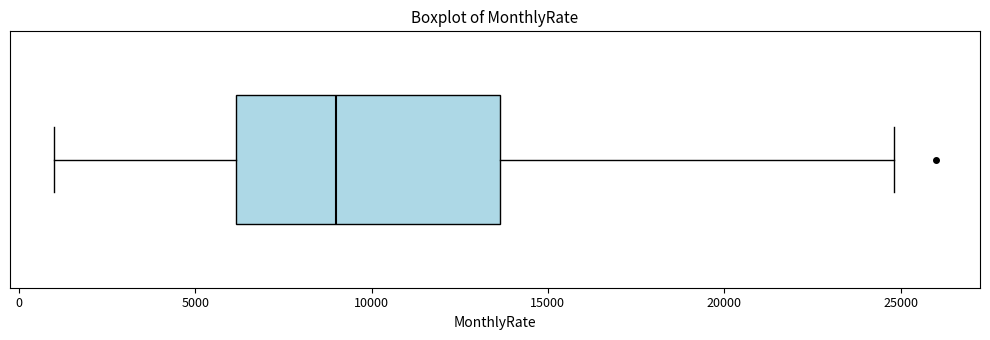

Transcribe this box plot: give where the median line is, the range the box spans, and where the two whiskers end, as read against the x-axis. The values are not printed on the chart, so give them approximately, as read against the axis.

median 9000, box 6000 to 13500, whiskers 1000 to 25000